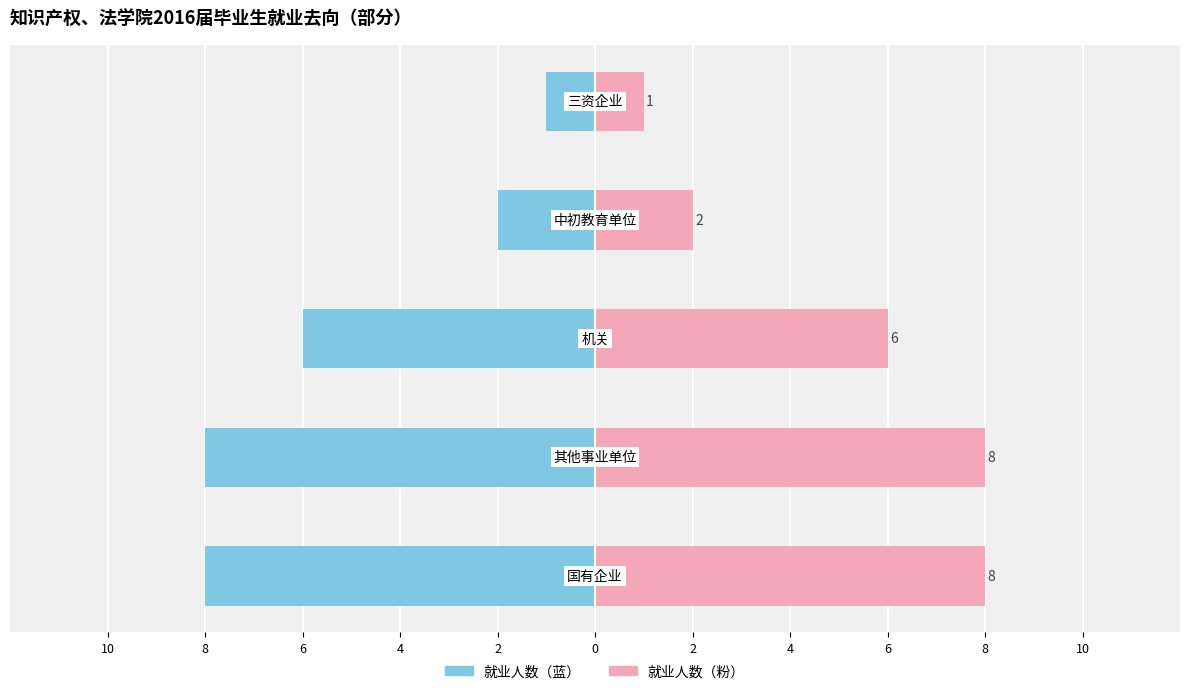

How many categories are shown in the chart?

5